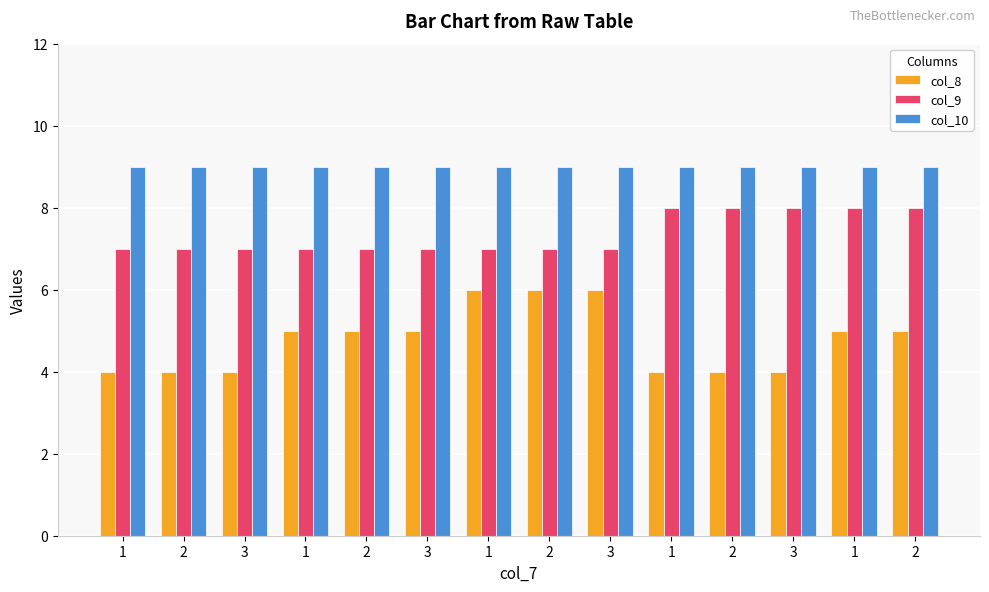

How many bars are there in total?

42